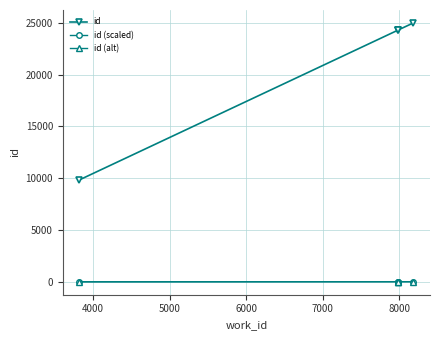

True or false: id and id (alt) cross at least once.

False